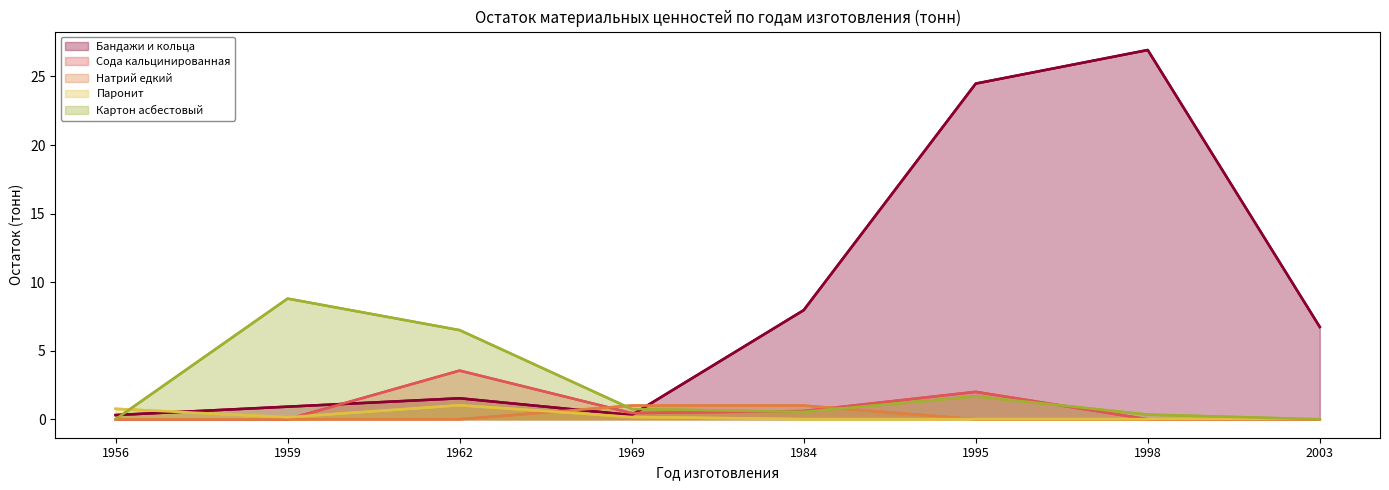

After their last crossing, which series has the higher values: Сода кальцинированная or Паронит?

Паронит